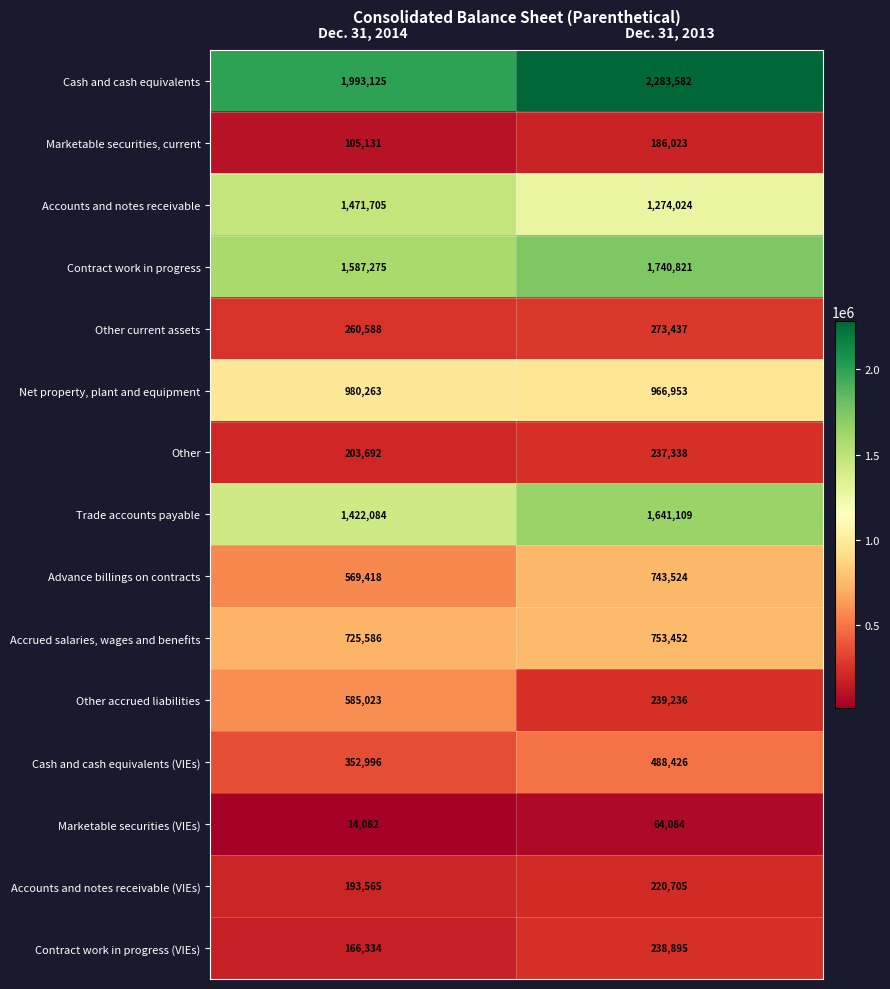

At which category is the sum across all series the highest?

Dec. 31, 2013